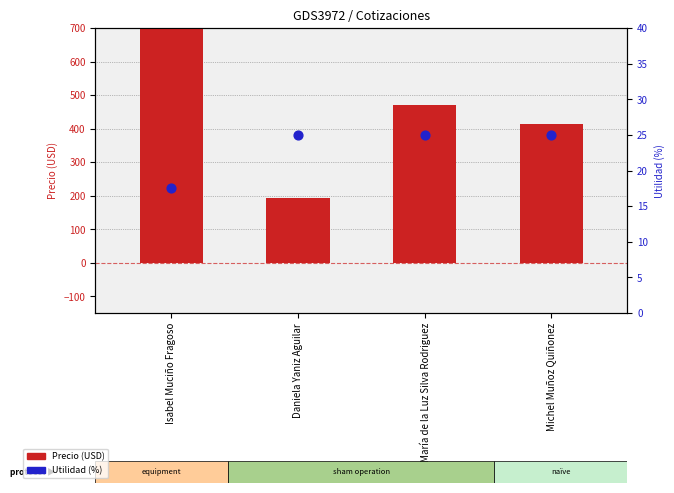

At how many categories does at least one series exceed 680?

1